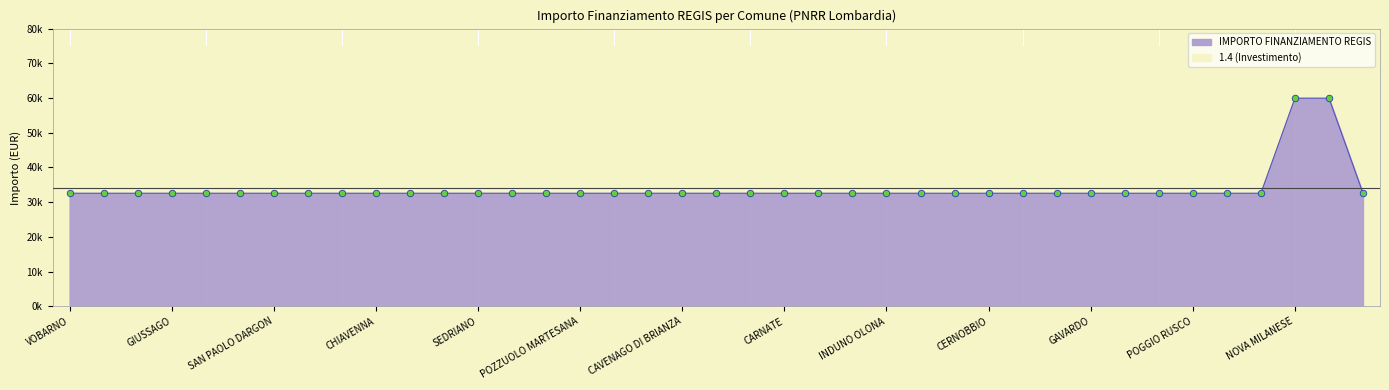

Which series has the largest total across all categories?

1.4